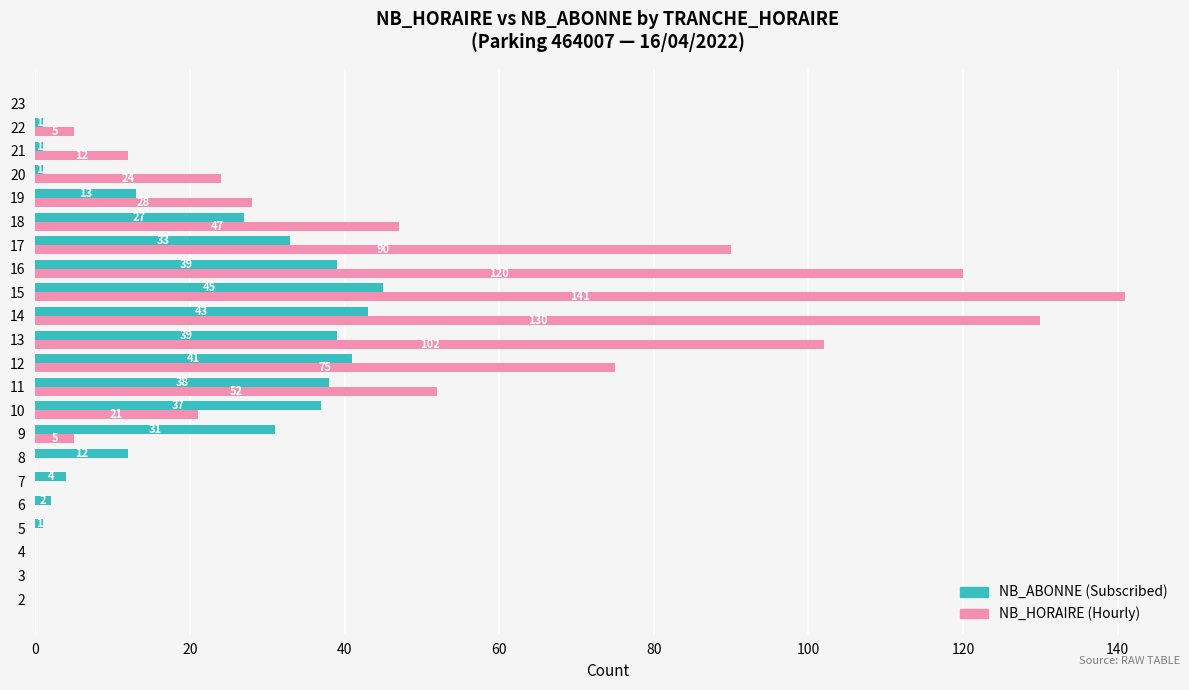

Is the value of NB_HORAIRE (Hourly) at 12 greater than the value of NB_ABONNE (Subscribed) at 18?

Yes